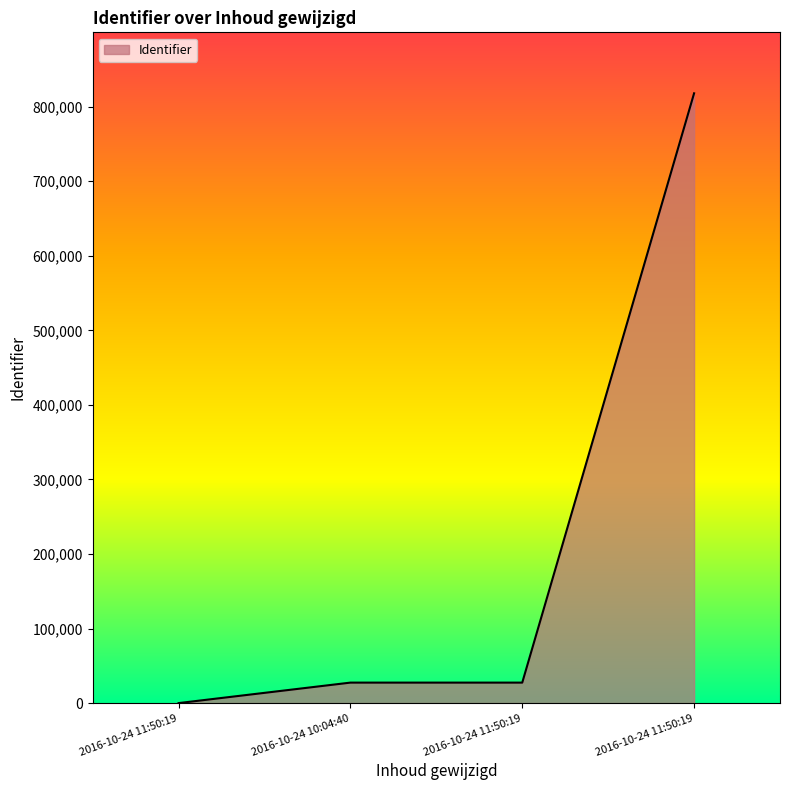

How many positive values are there?

3